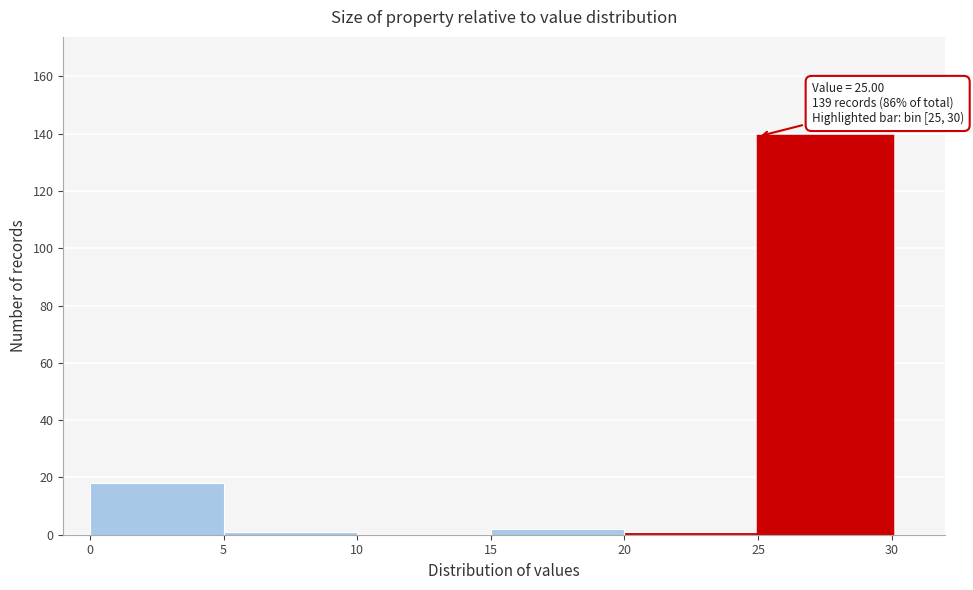

Which range on the x-axis has the tallest bar?

25 to 30